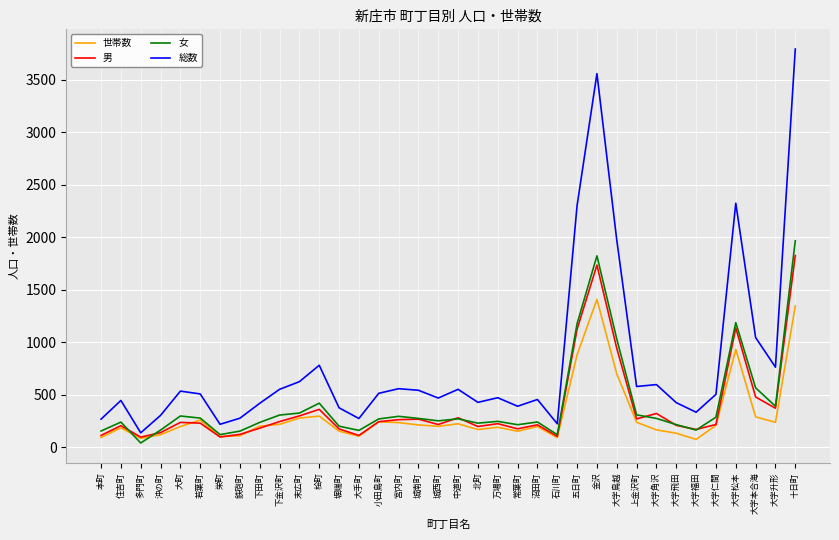

How many lines are shown in the chart?

4